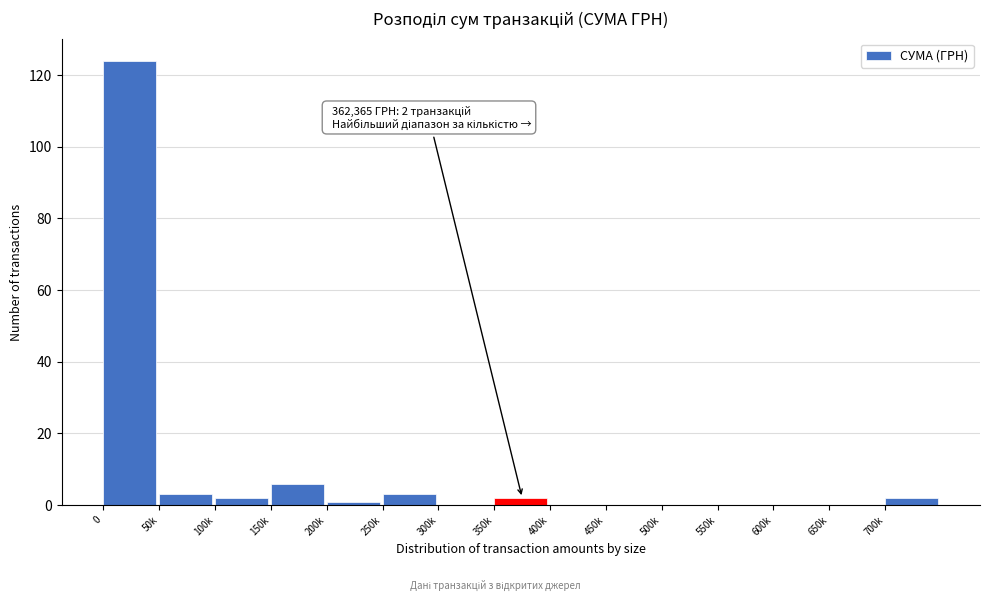

Reading right to left, what are all the values shown in this chart?

700k=2	650k=0	600k=0	550k=0	500k=0	450k=0	400k=0	350k=2	300k=0	250k=3	200k=1	150k=6	100k=2	50k=3	0=124